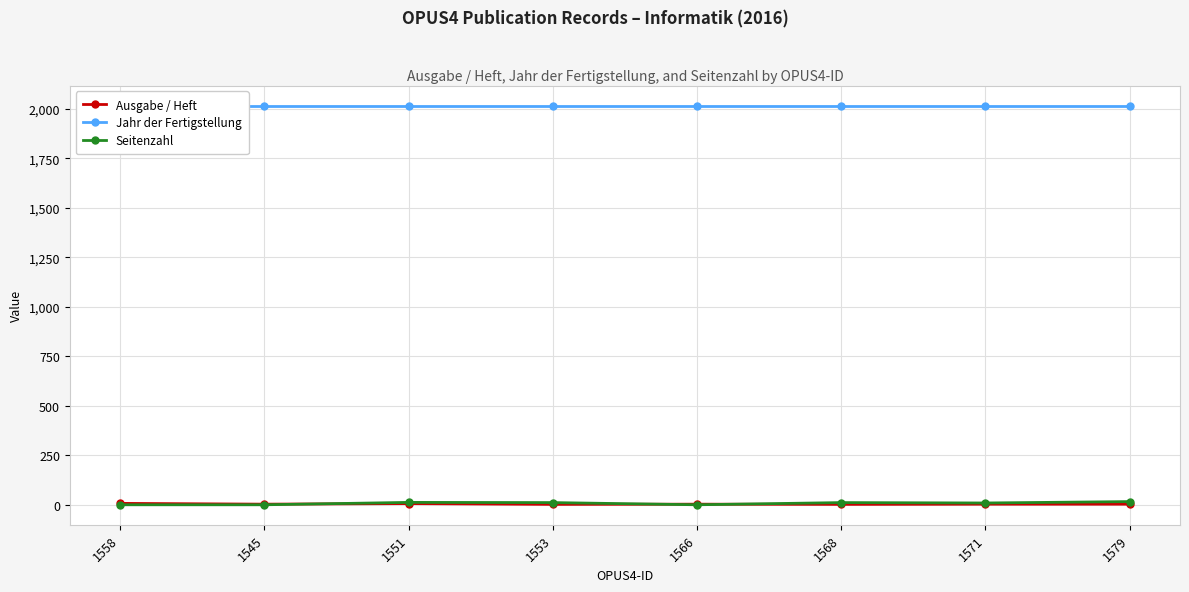

What is the label of the 3rd point from the left?

1551